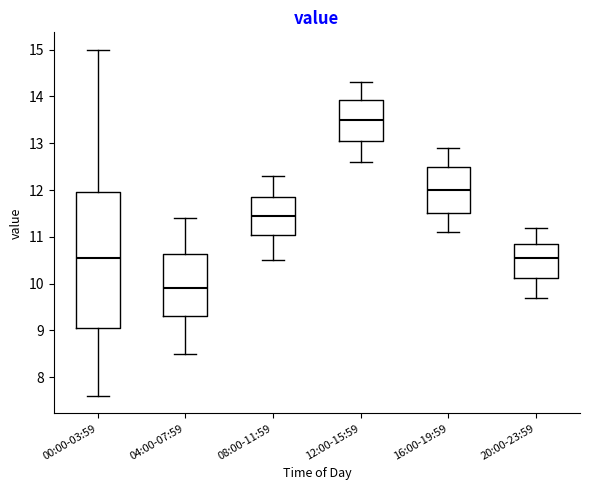

Reading left to right, read every box against the y-axis: the position of its median line, the range the box covers, and the ends of its whiskers. The values are not printed on the chart, so give them approximately, as read against the axis.

00:00-03:59: median 10.6, box 9.1 to 12.0, whiskers 7.6 to 15.0
04:00-07:59: median 9.9, box 9.3 to 10.6, whiskers 8.5 to 11.4
08:00-11:59: median 11.5, box 11.1 to 11.9, whiskers 10.5 to 12.3
12:00-15:59: median 13.5, box 13.1 to 13.9, whiskers 12.6 to 14.3
16:00-19:59: median 12.0, box 11.5 to 12.5, whiskers 11.1 to 12.9
20:00-23:59: median 10.6, box 10.1 to 10.9, whiskers 9.7 to 11.2